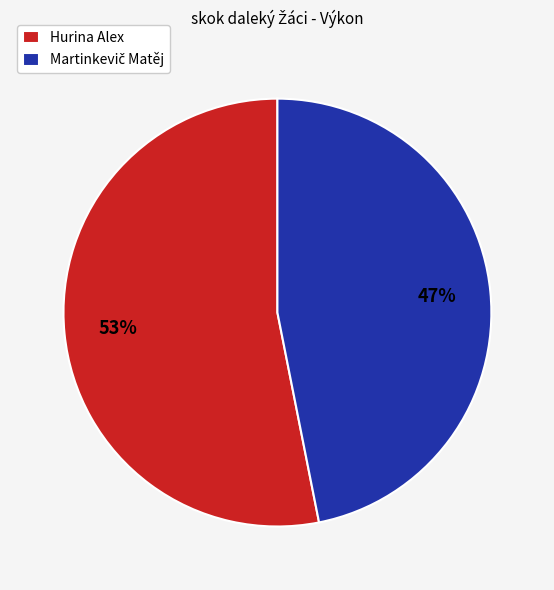

To the nearest percent, what is the difference between the largest and smallest slice percentages?

6%